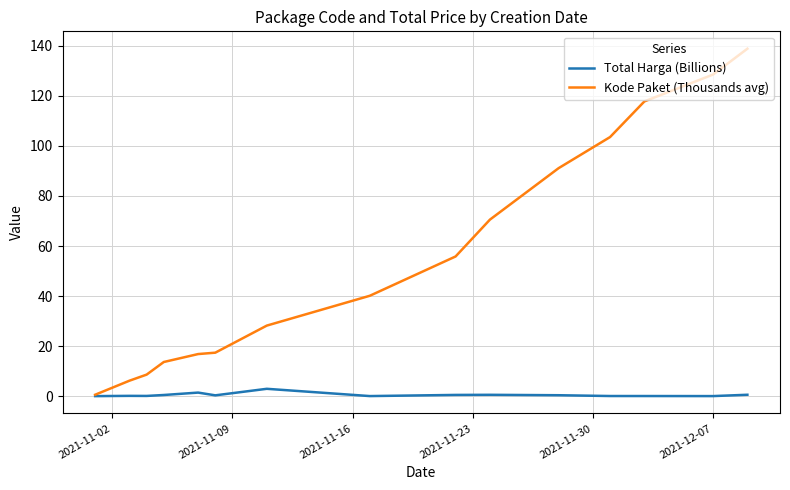

List the series in order of their peak value, lowest first.

Total Harga (Billions), Kode Paket (Thousands avg)